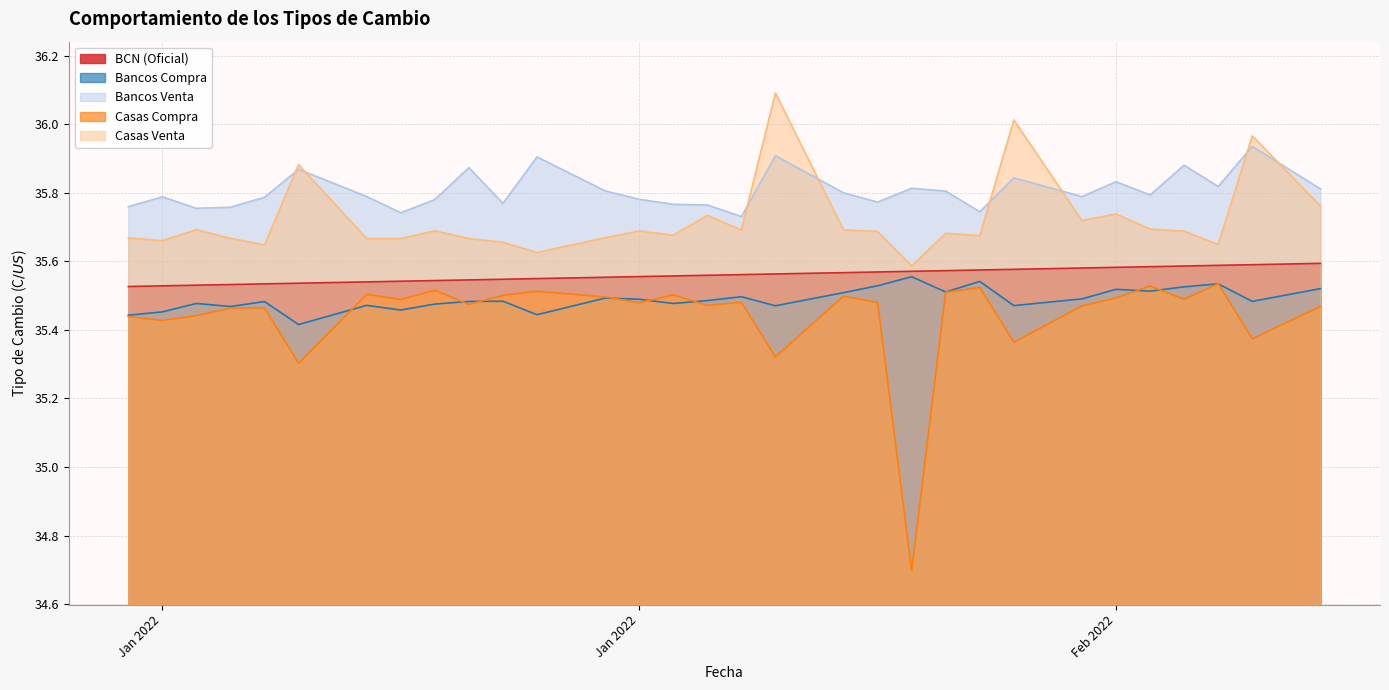

Reading right to left, what are all the values shown in this chart?

BCN (Oficial): 35.6	35.6	35.6	35.6	35.6	35.6	35.6	35.6	35.6	35.6	35.6	35.6	35.6	35.6	35.6	35.6	35.6	35.6	35.6	35.5	35.5	35.5	35.5	35.5	35.5	35.5	35.5	35.5	35.5	35.5	35.5
Bancos Compra: 35.5	35.5	35.5	35.5	35.5	35.5	35.5	35.5	35.5	35.5	35.6	35.5	35.5	35.5	35.5	35.5	35.5	35.5	35.5	35.4	35.5	35.5	35.5	35.5	35.5	35.4	35.5	35.5	35.5	35.5	35.4
Bancos Venta: 35.8	35.9	35.8	35.9	35.8	35.8	35.8	35.8	35.7	35.8	35.8	35.8	35.8	35.9	35.7	35.8	35.8	35.8	35.8	35.9	35.8	35.9	35.8	35.7	35.8	35.9	35.8	35.8	35.8	35.8	35.8
Casas Compra: 35.5	35.4	35.5	35.5	35.5	35.5	35.5	35.4	35.5	35.5	34.7	35.5	35.5	35.3	35.5	35.5	35.5	35.5	35.5	35.5	35.5	35.5	35.5	35.5	35.5	35.3	35.5	35.5	35.4	35.4	35.4
Casas Venta: 35.8	36.0	35.6	35.7	35.7	35.7	35.7	36.0	35.7	35.7	35.6	35.7	35.7	36.1	35.7	35.7	35.7	35.7	35.7	35.6	35.7	35.7	35.7	35.7	35.7	35.9	35.6	35.7	35.7	35.7	35.7